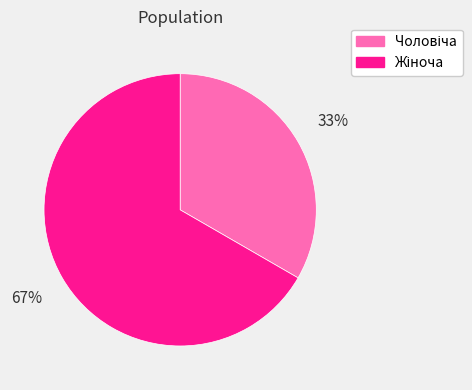

Is there any slice that represents more than half of the pie?

Yes